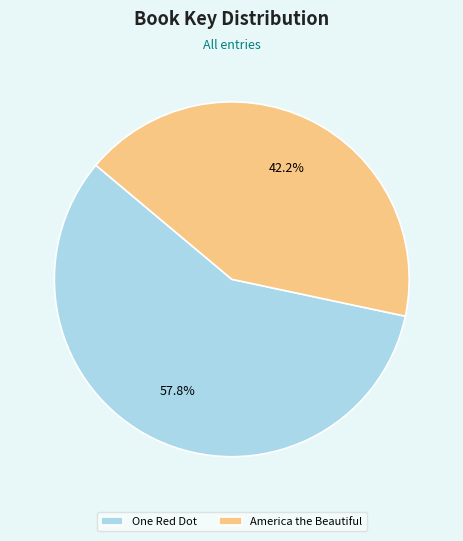

To the nearest percent, what is the difference between the largest and smallest slice percentages?

16%